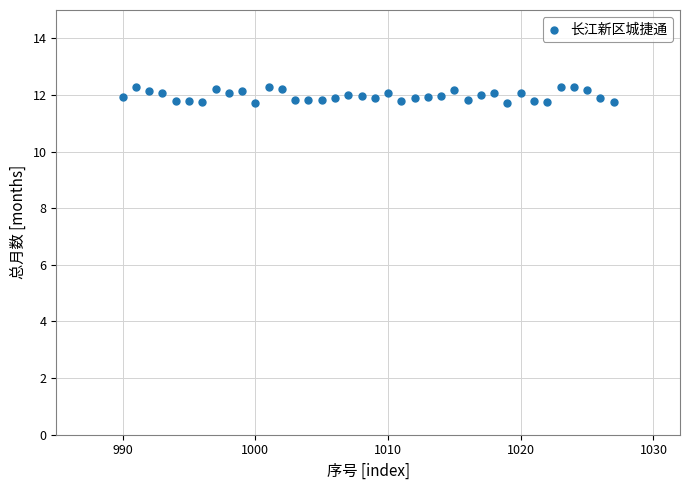

What is the range of X values (max minus min)?

37.0